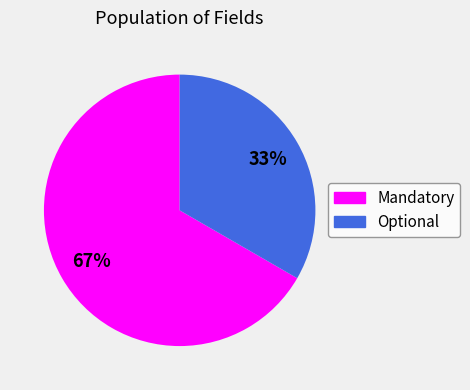

Is there a majority slice in this chart?

Yes